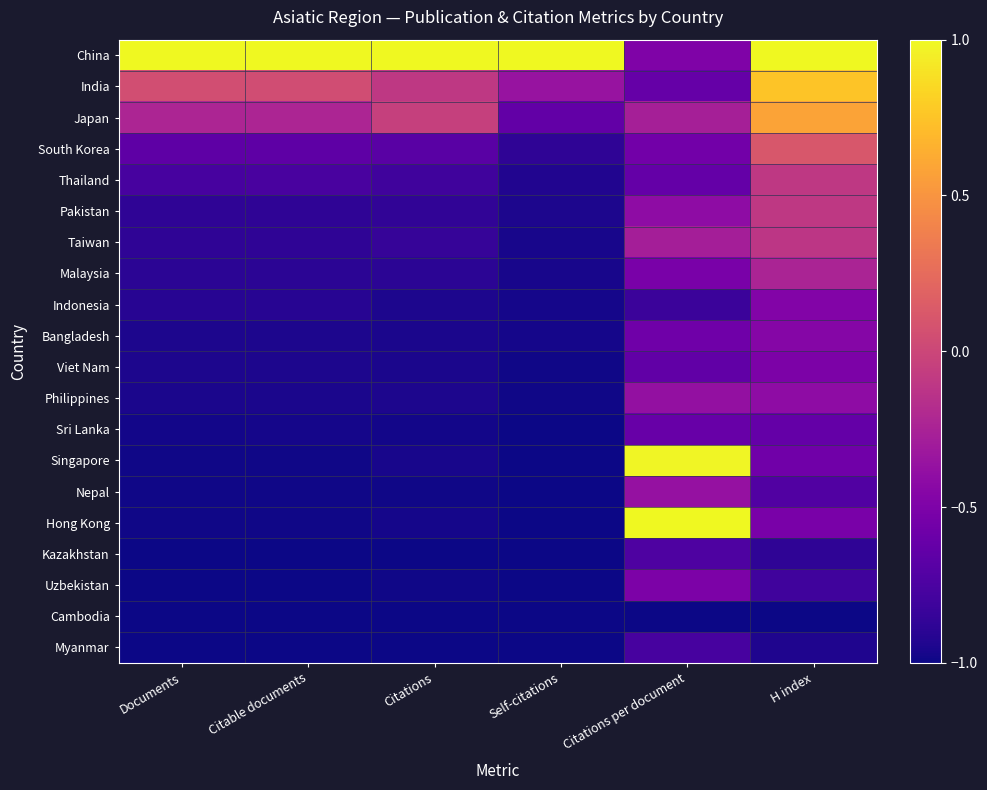

Which has a higher value, Documents or H index?

Documents